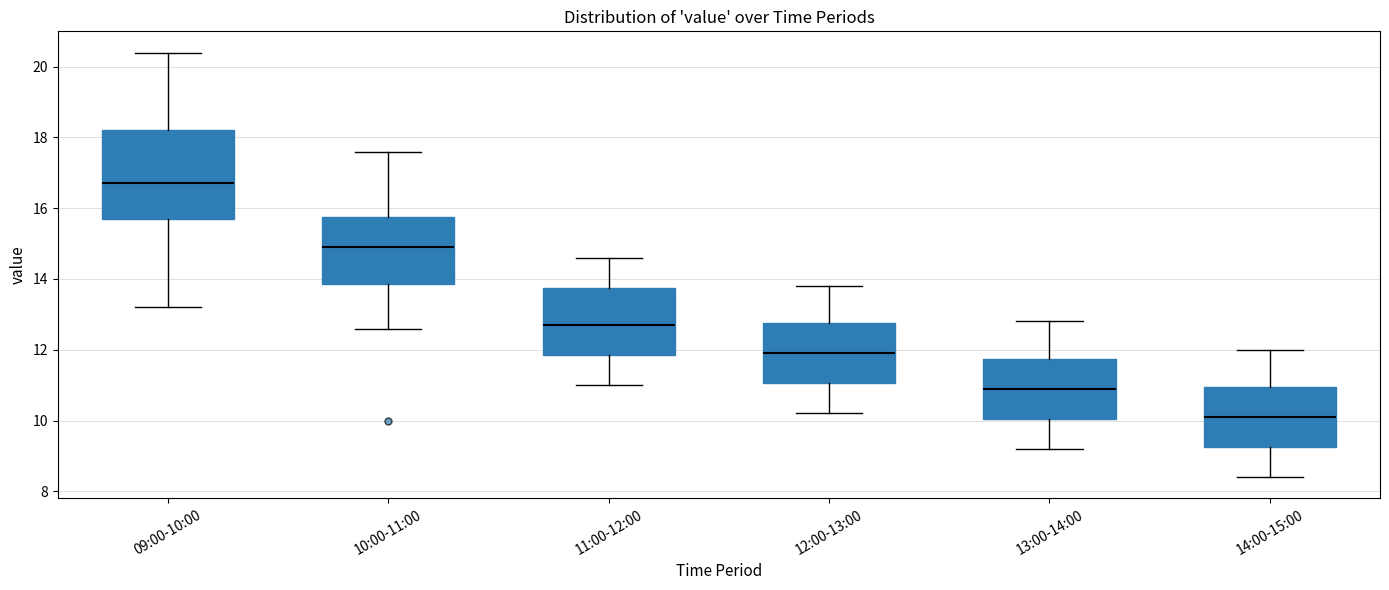

Reading left to right, read every box against the y-axis: the position of its median line, the range the box covers, and the ends of its whiskers. The values are not printed on the chart, so give them approximately, as read against the axis.

09:00-10:00: median 16.8, box 15.8 to 18.2, whiskers 13.2 to 20.4
10:00-11:00: median 15.0, box 13.8 to 15.8, whiskers 12.6 to 17.6
11:00-12:00: median 12.8, box 11.8 to 13.8, whiskers 11.0 to 14.6
12:00-13:00: median 12.0, box 11.0 to 12.8, whiskers 10.2 to 13.8
13:00-14:00: median 11.0, box 10.0 to 11.8, whiskers 9.2 to 12.8
14:00-15:00: median 10.2, box 9.2 to 11.0, whiskers 8.4 to 12.0